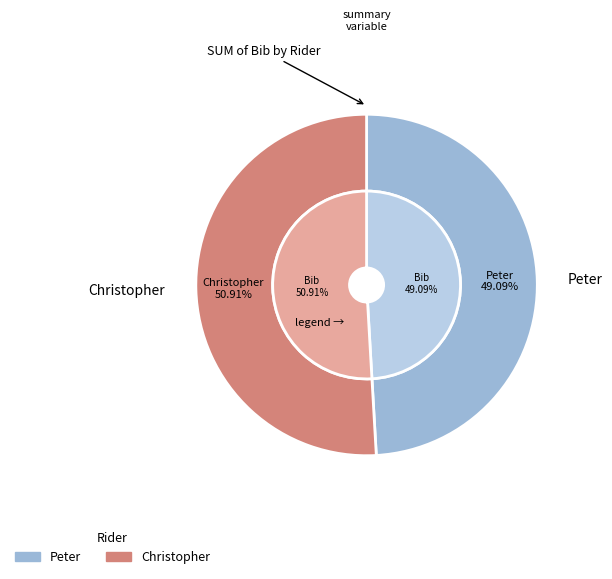

True or false: Christopher Edginton accounts for 56% of the total.

False